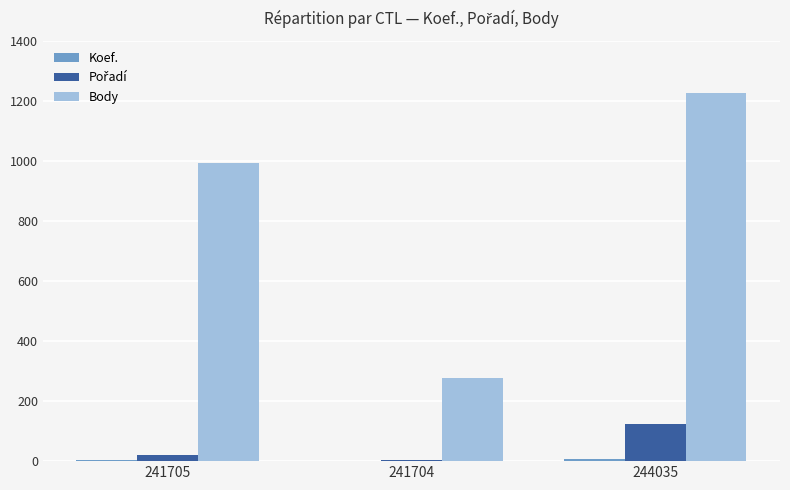

The value of Body at 241705 is 994. True or false?

True